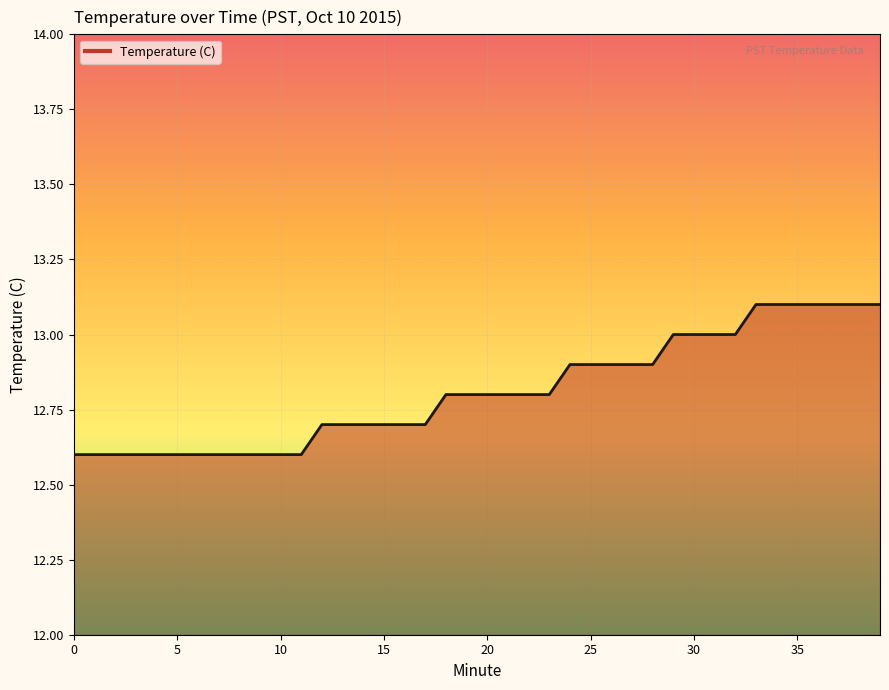

What is the difference between the maximum and minimum values?

0.5